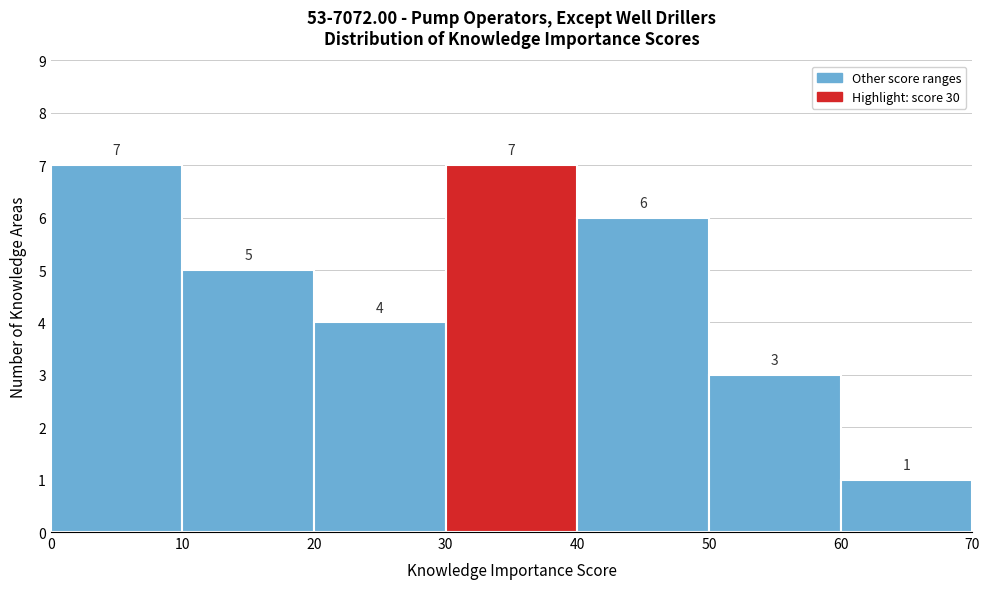

What is the height of the bar covering 50 to 60 on the x-axis?

3